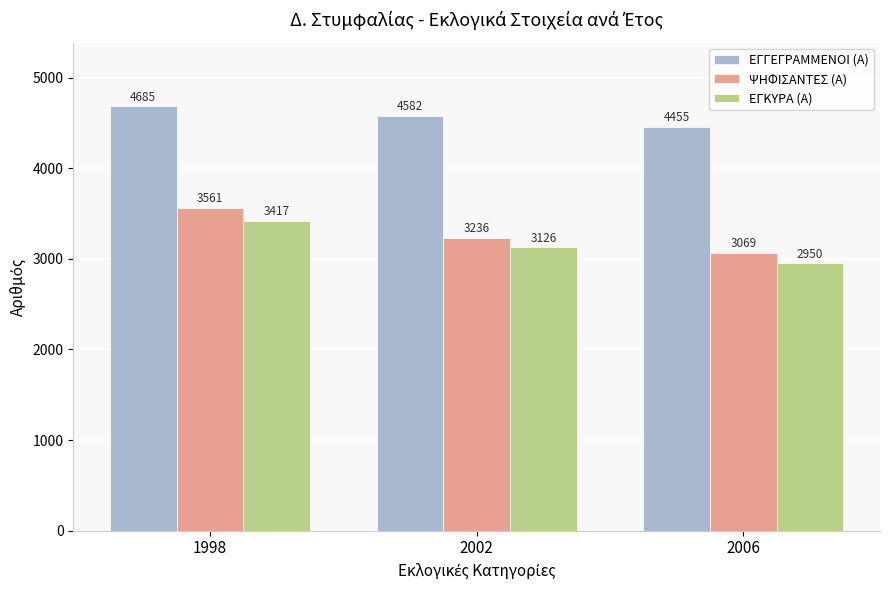

What is the value of the ΕΓΓΕΓΡΑΜΜΕΝΟΙ (Α) bar at the 3rd from the left?

4455